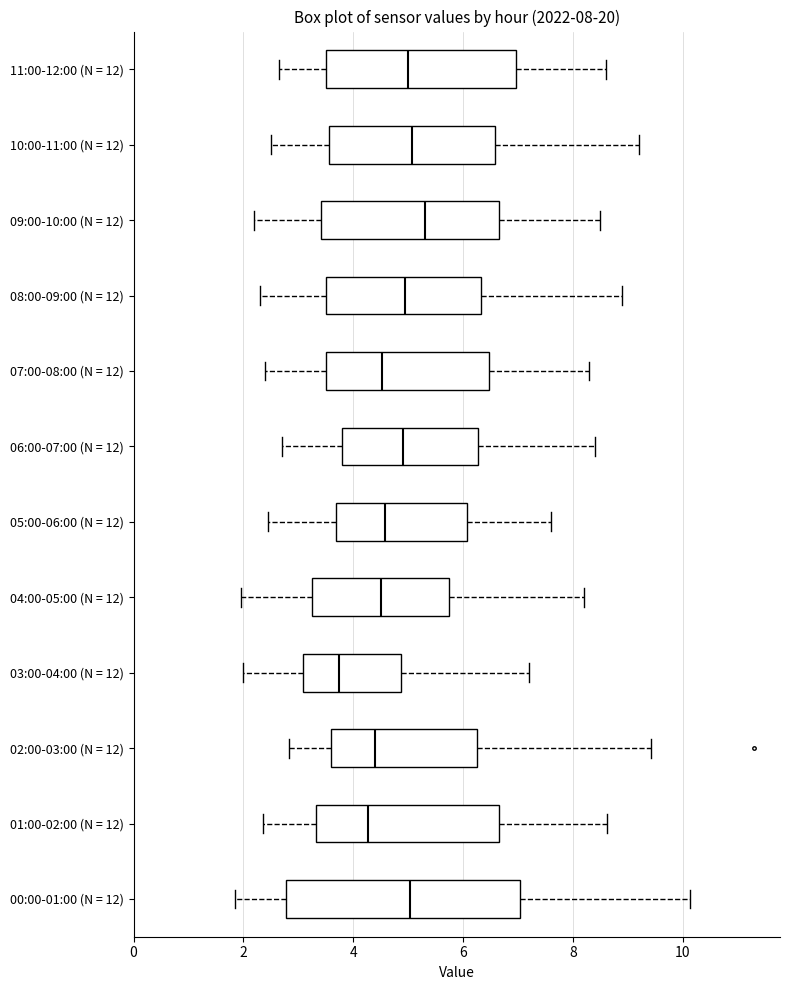

Comparing the boxes themselves (not the whiskers), which one is the widest?

00:00-01:00 (N = 12)